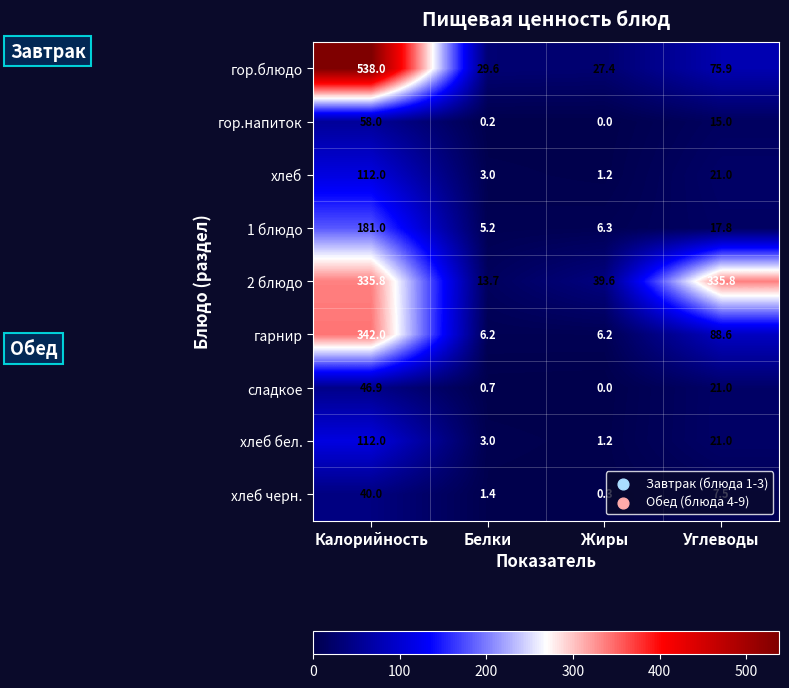

Which category has the lowest value across all series?

Жиры